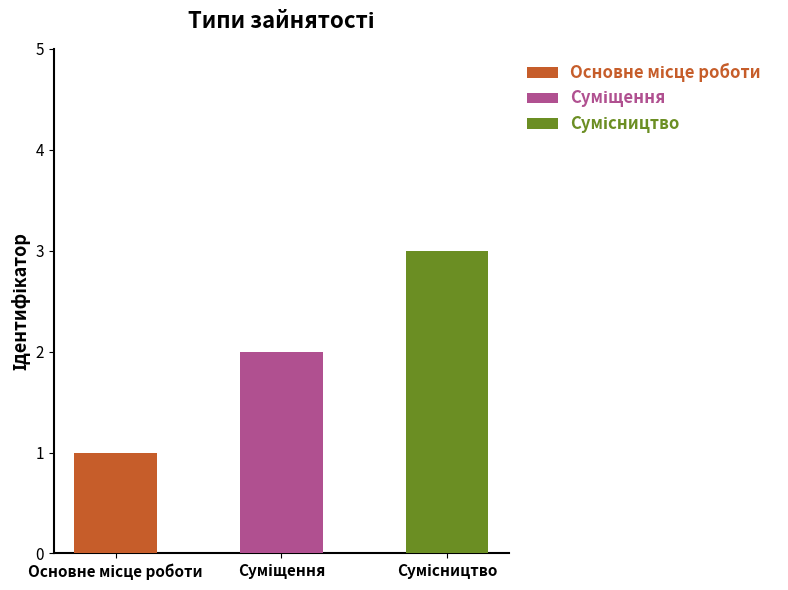

Reading left to right, extract all data points from this chart.

1	2	3